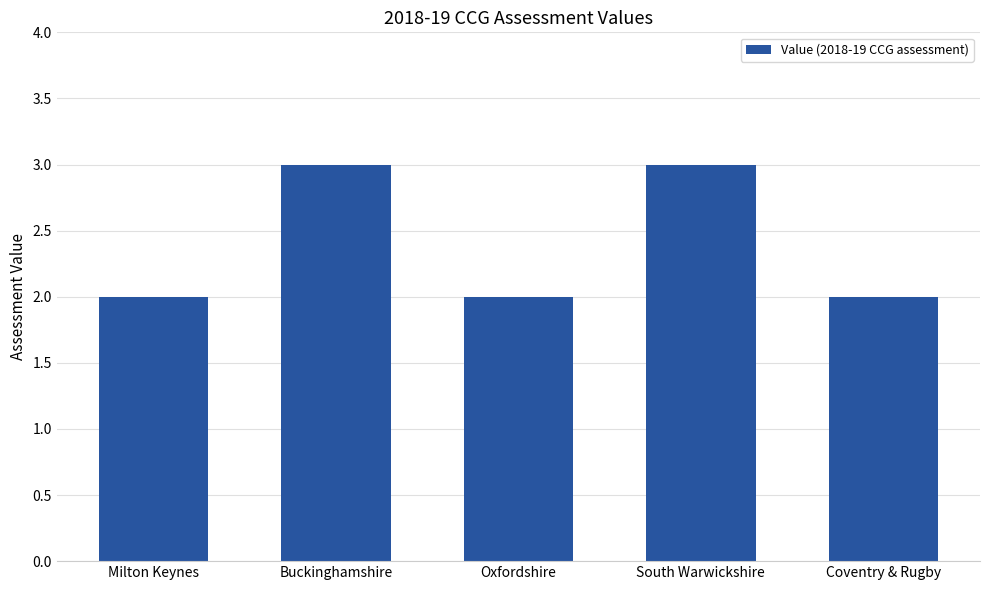

What position from the left is Oxfordshire?

3